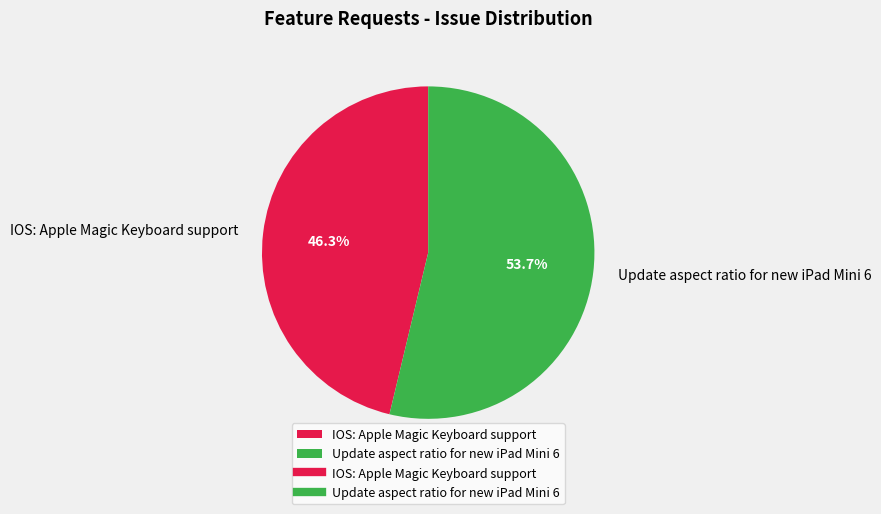

To the nearest percent, what percentage of the pie is Update aspect ratio for new iPad Mini 6?

54%